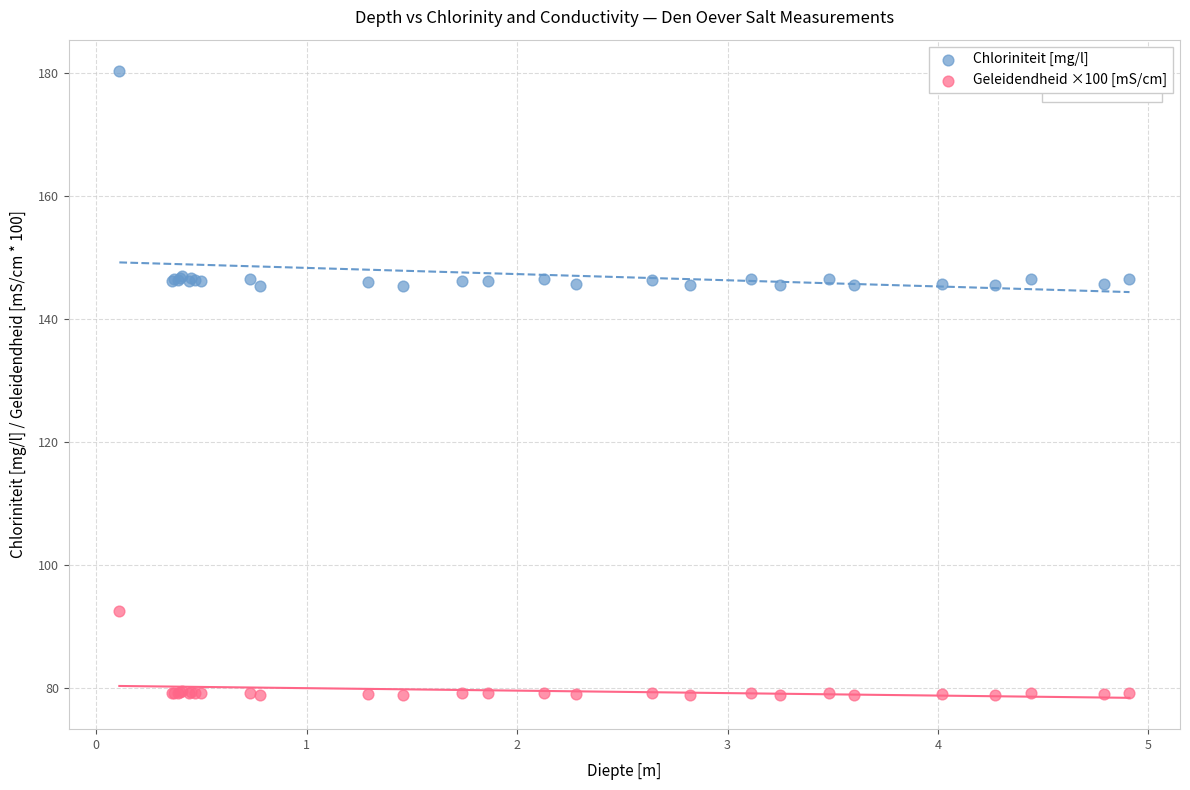

What is the X range (max minus min) for the scatter plot?

4.8